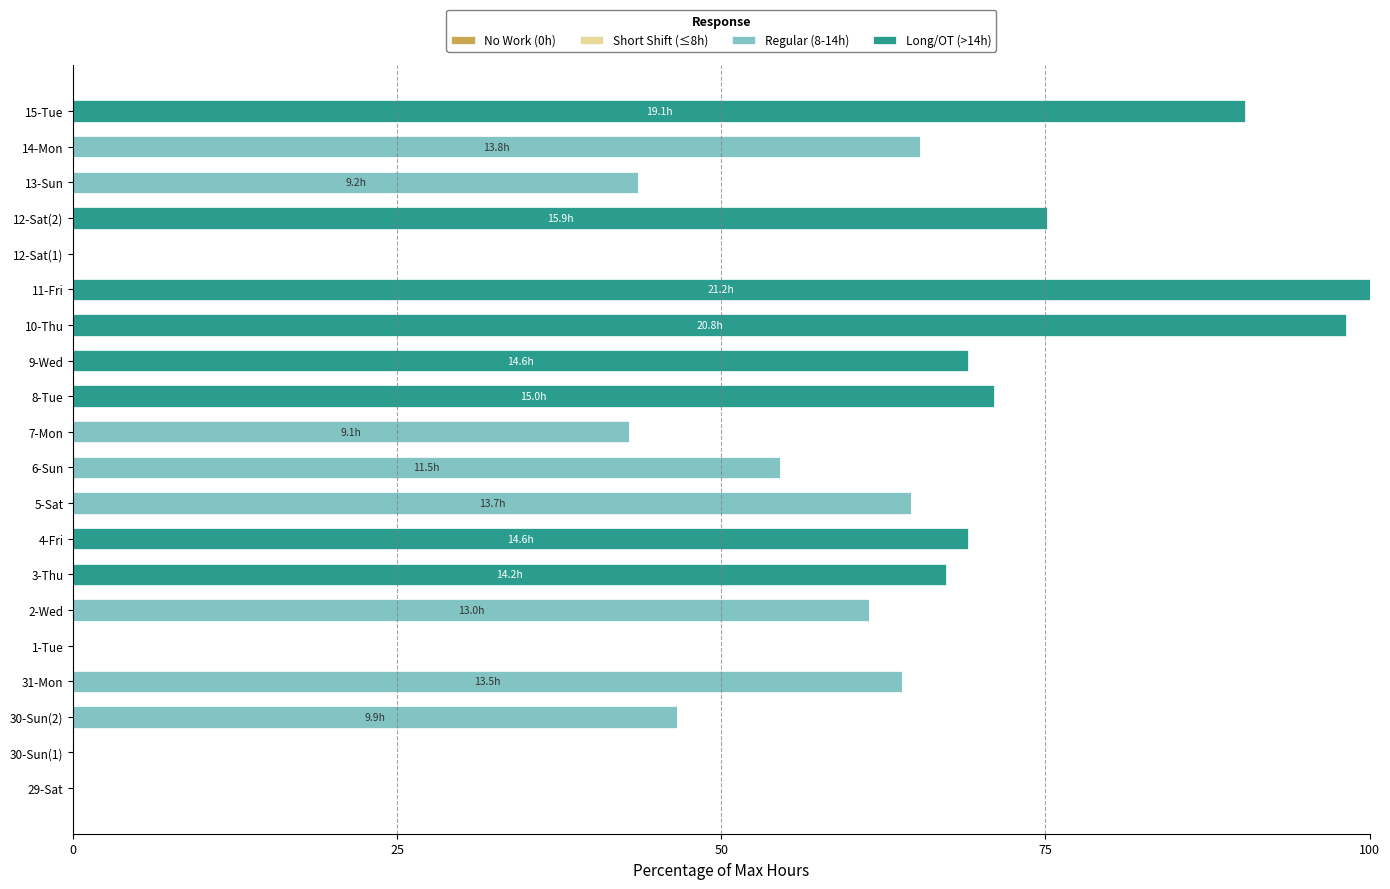

What is the total value across all series at 9-Wed?

69.1